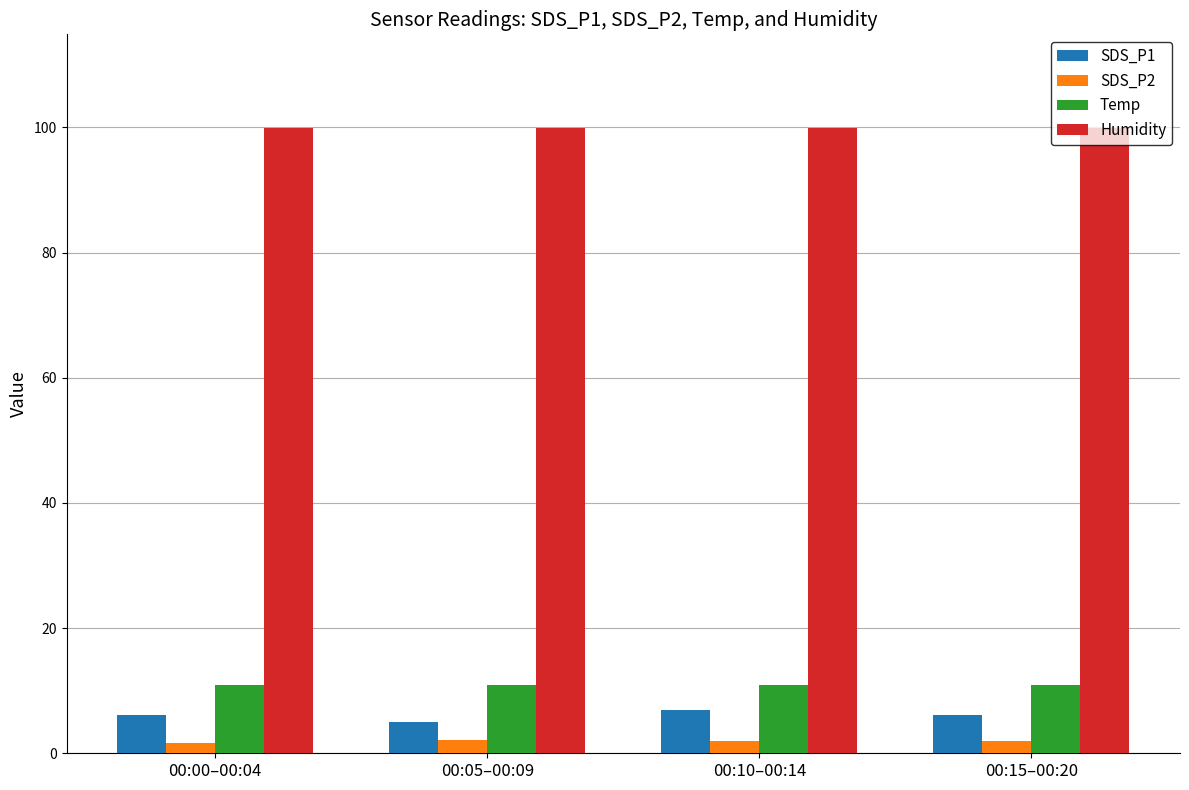

The value of Humidity at 00:05–00:09 is 99.9. True or false?

True